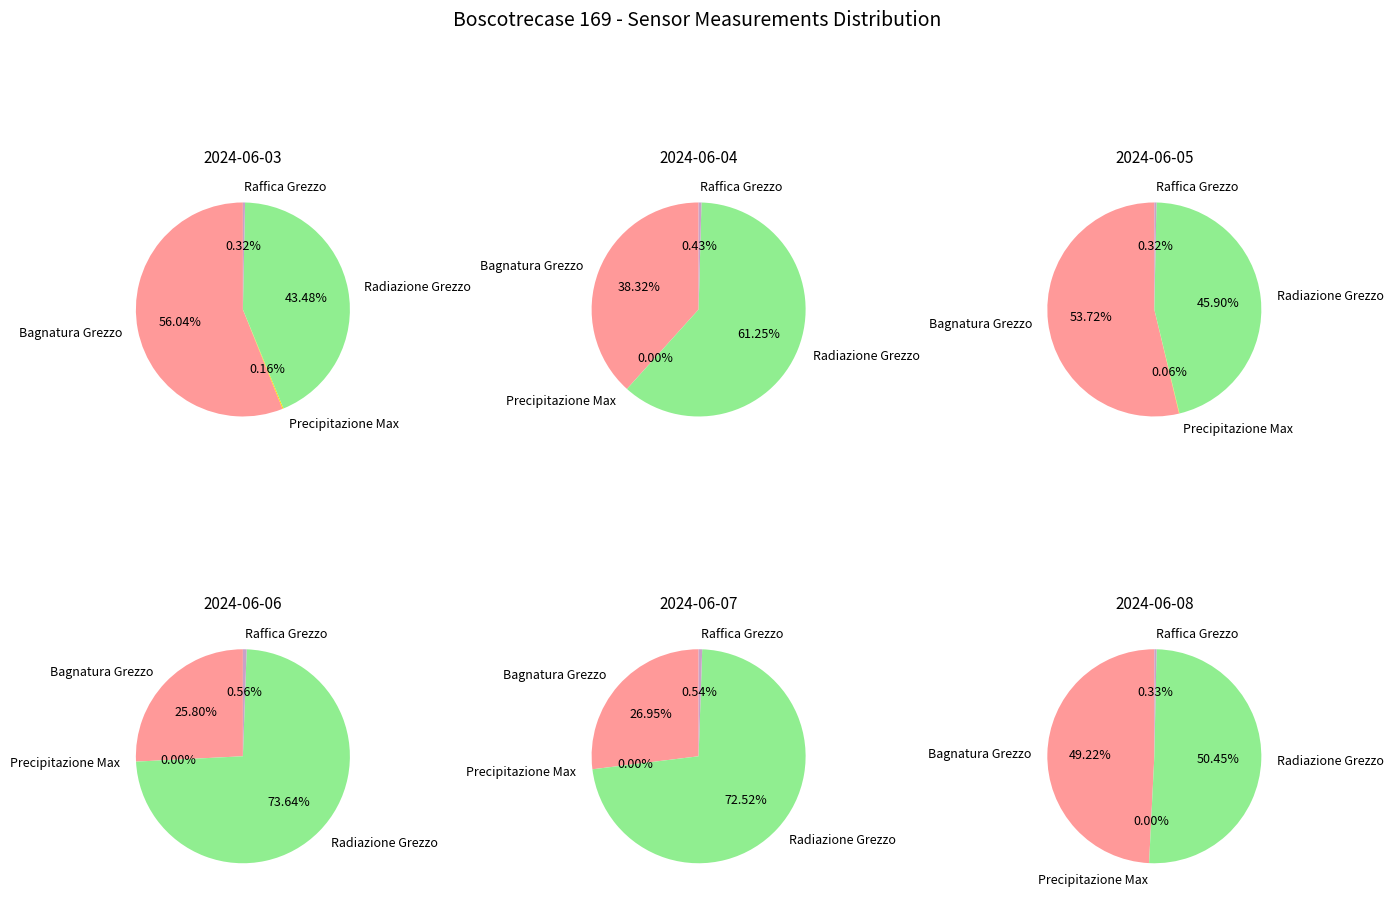

To the nearest percent, what is the combined percentage of Precipitazione Max and Raffica Grezzo?

1%